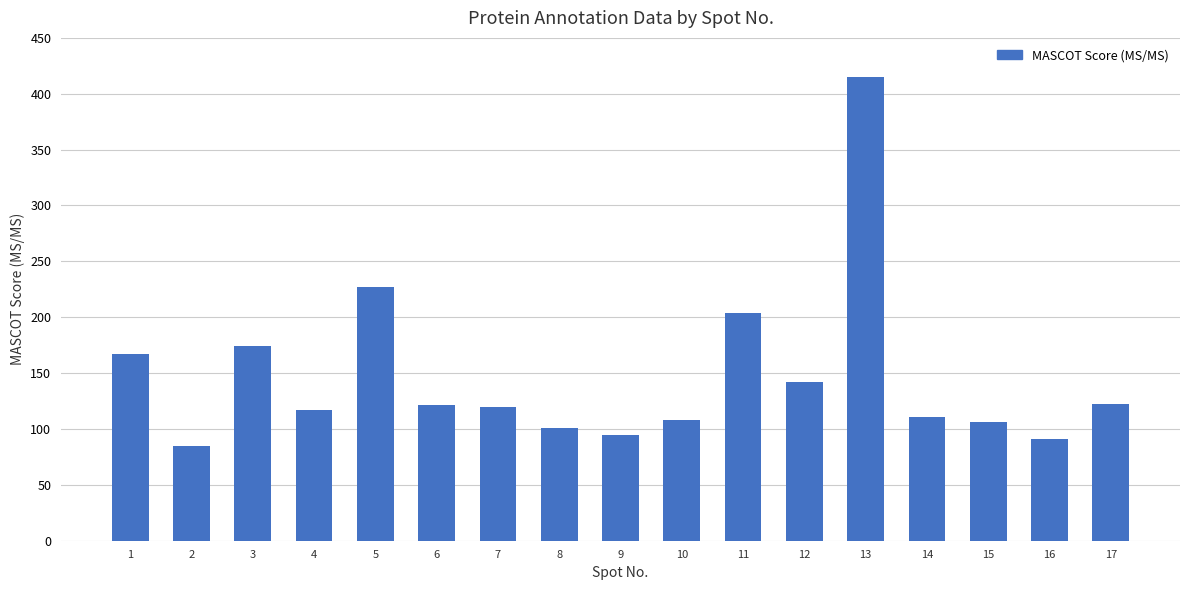

Where is the data nearest to the value 250?

5